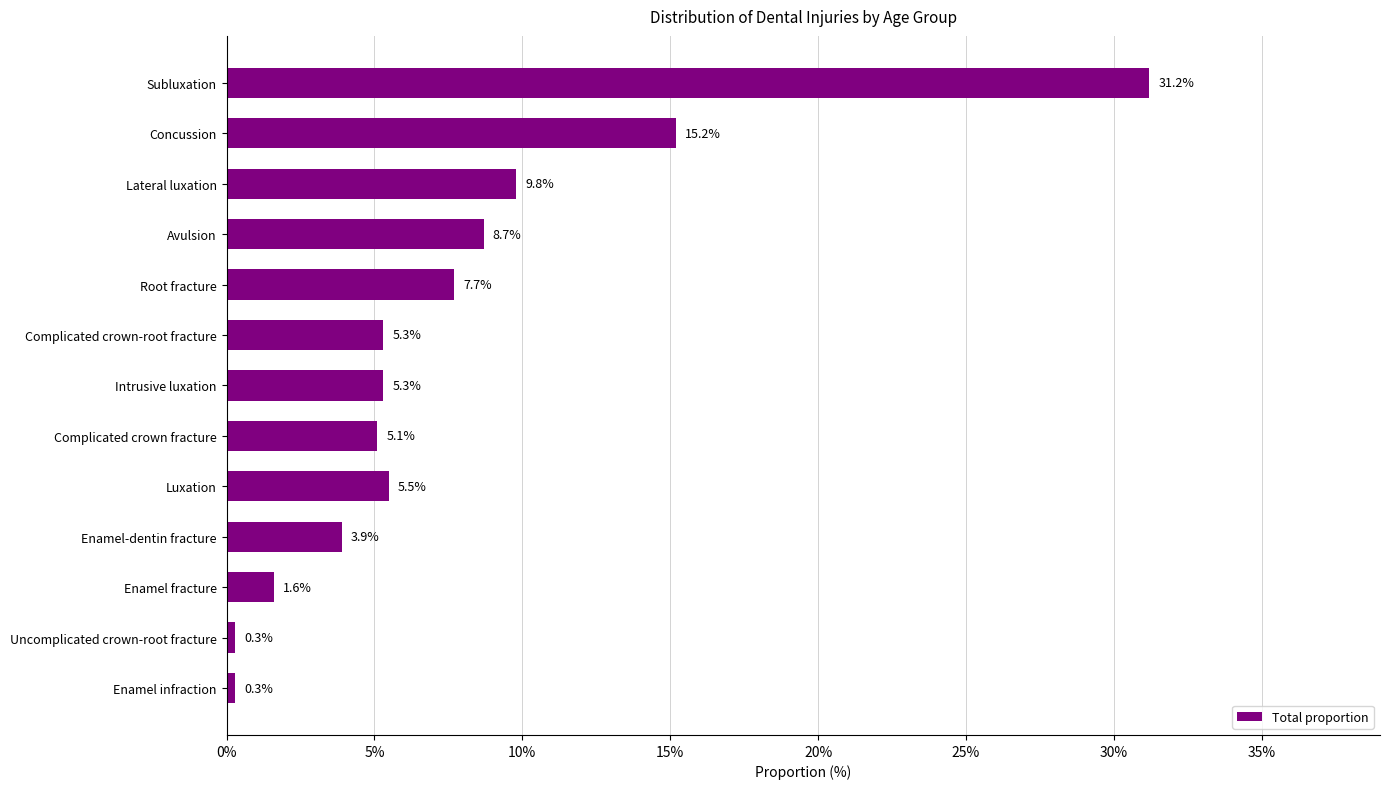

Are the bars horizontal?

Yes